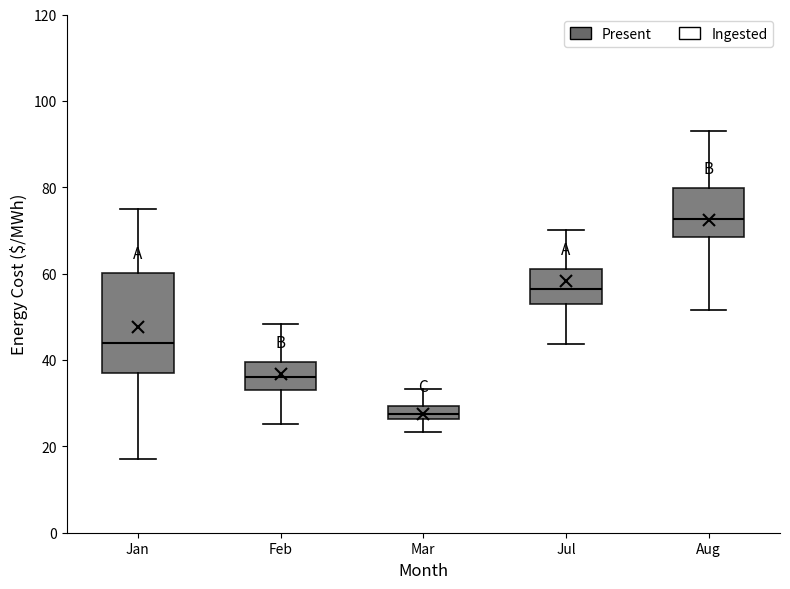

Reading left to right, read every box against the y-axis: the position of its median line, the range the box covers, and the ends of its whiskers. The values are not printed on the chart, so give them approximately, as read against the axis.

Jan: median 44, box 36 to 60, whiskers 18 to 74
Feb: median 36, box 34 to 40, whiskers 26 to 48
Mar: median 28, box 26 to 30, whiskers 24 to 34
Jul: median 56, box 54 to 62, whiskers 44 to 70
Aug: median 72, box 68 to 80, whiskers 52 to 94